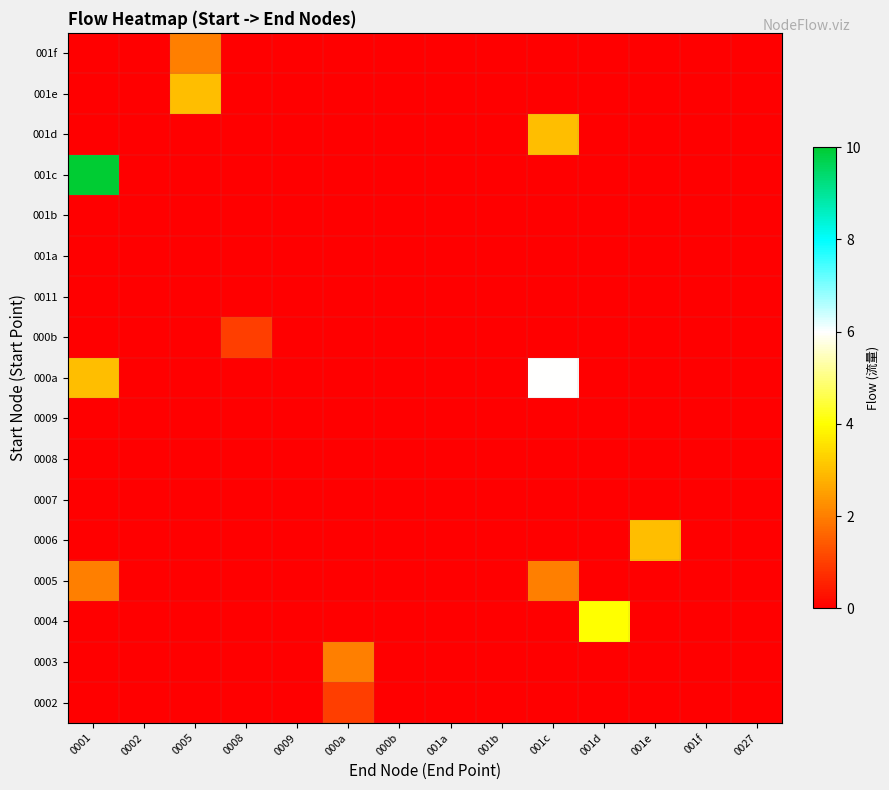

List the series in order of their peak value, highest first.

001c, 000a, 0004, 0006, 001d, 001e, 0003, 0005, 001f, 0002, 000b, 0007, 0008, 0009, 0011, 001a, 001b